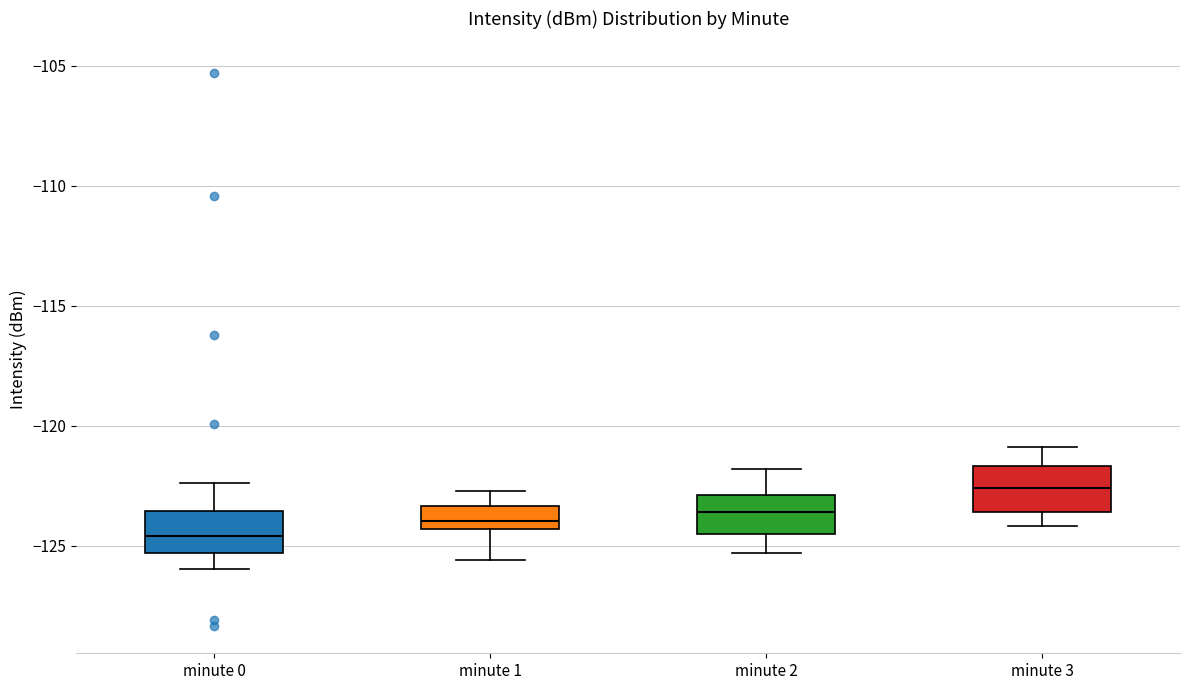

Where does the lower whisker of the box for minute 2 end on the y-axis? The values are not printed on the chart, so give them approximately, as read against the axis.

-125.5